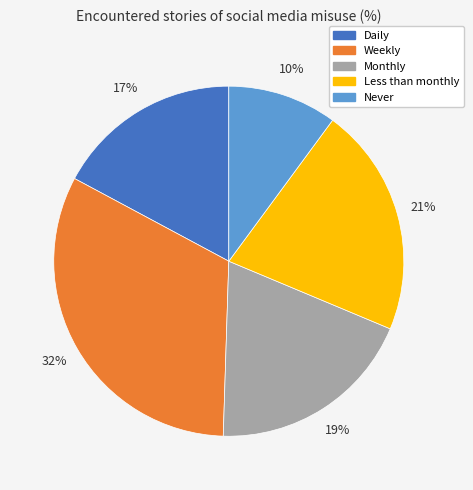

To the nearest percent, what portion does Daily represent?

17%